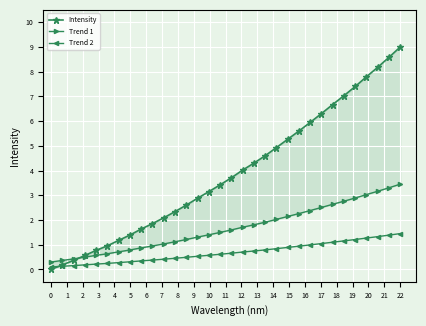

What is the highest value of the Trend 2 series?

1.4